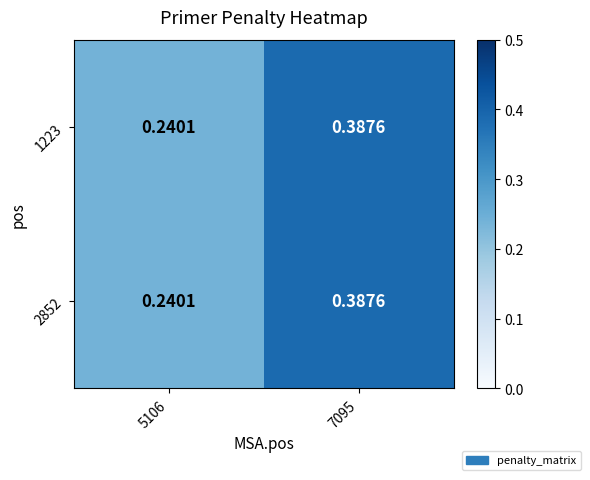

Is the value of 2852 at 5106 greater than the value of 1223 at 7095?

No